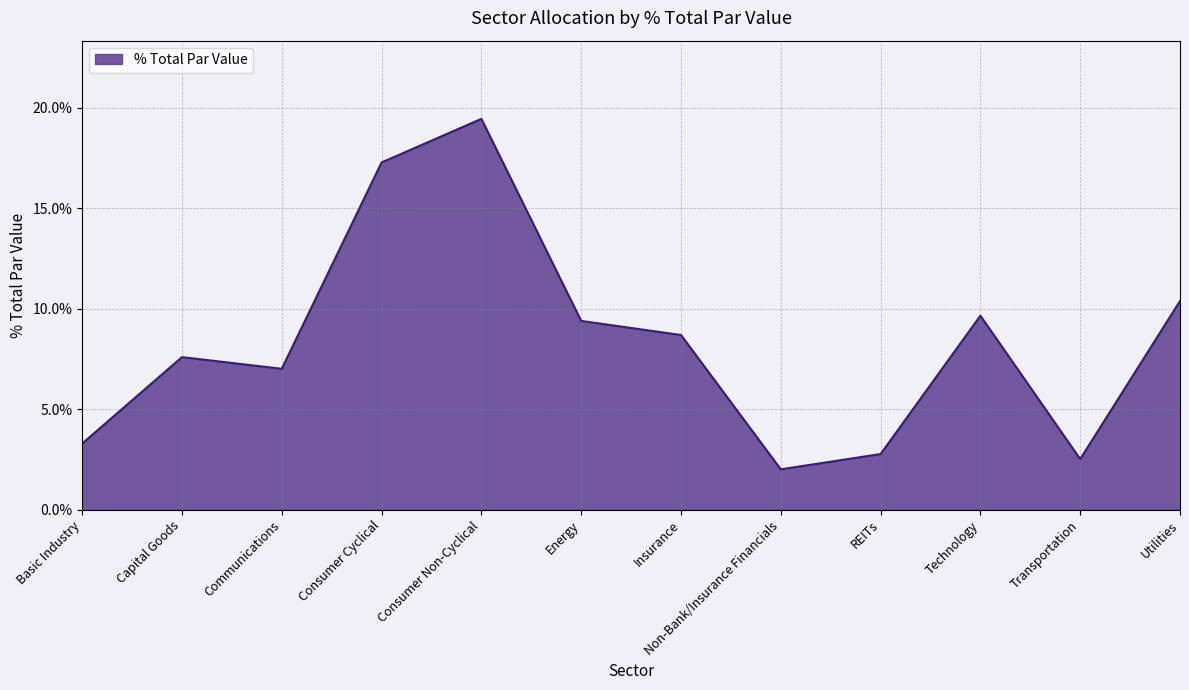

Does the chart display data point markers on the line(s)?

No